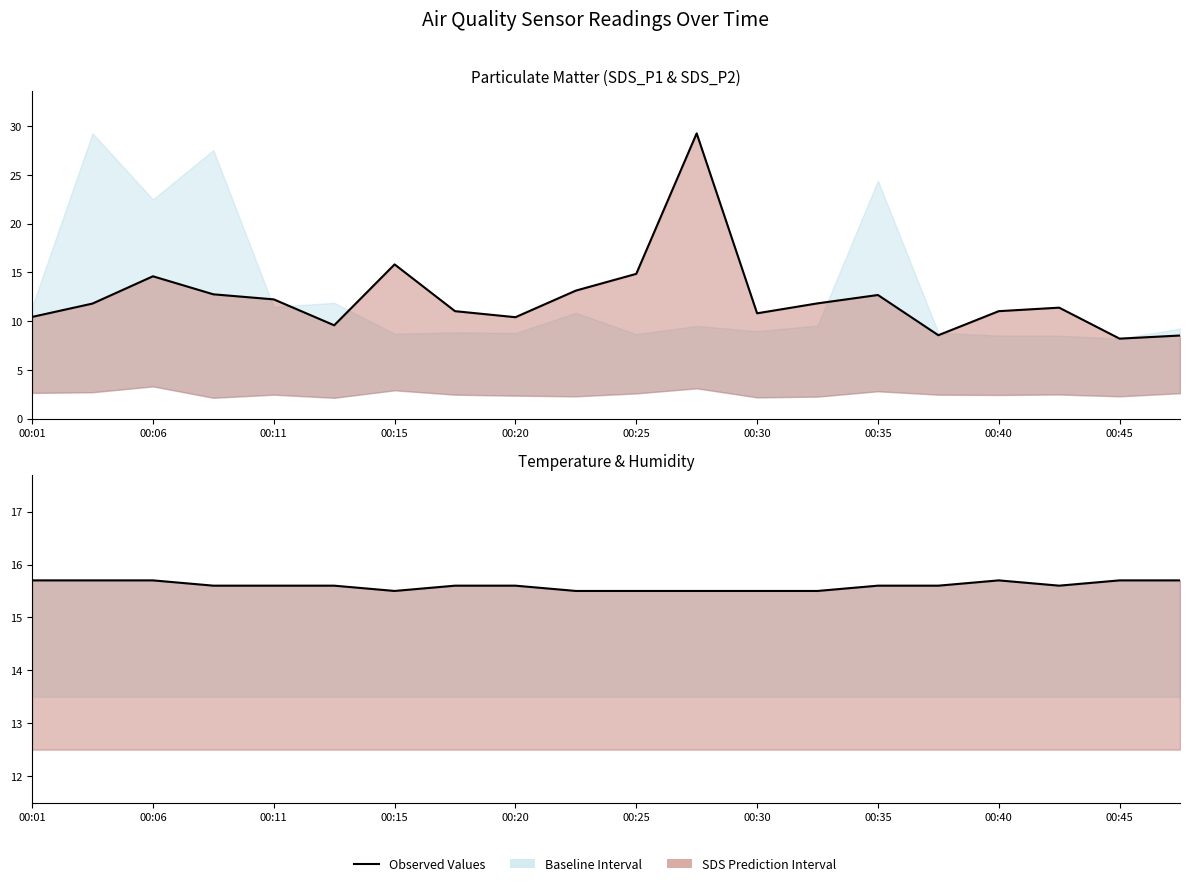

Is it true that SDS_P1 equals 8.2 at 00:45?

True